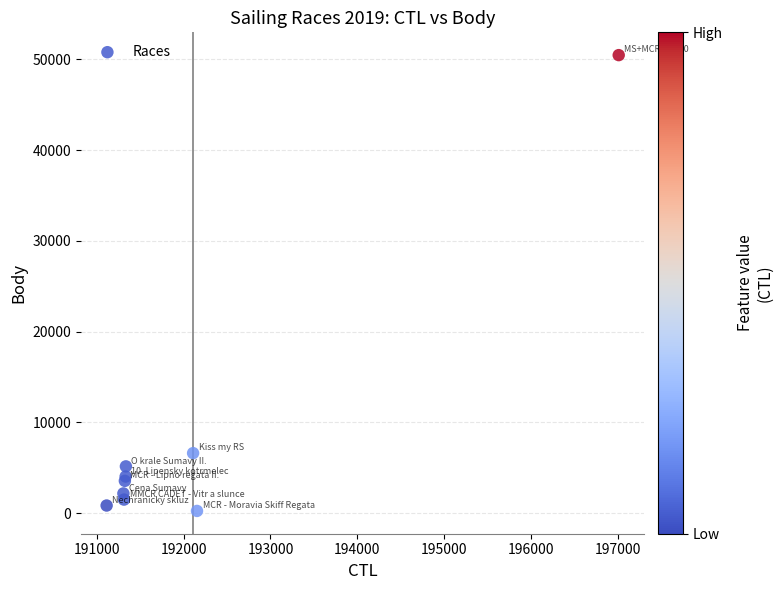

What Y value in the scatter plot is closest to 25364?

6623